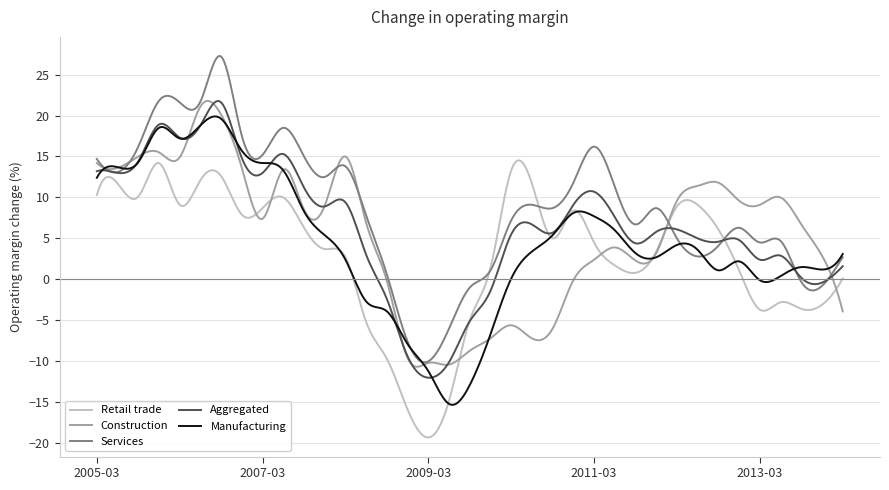

What is the greatest value displayed?

27.3